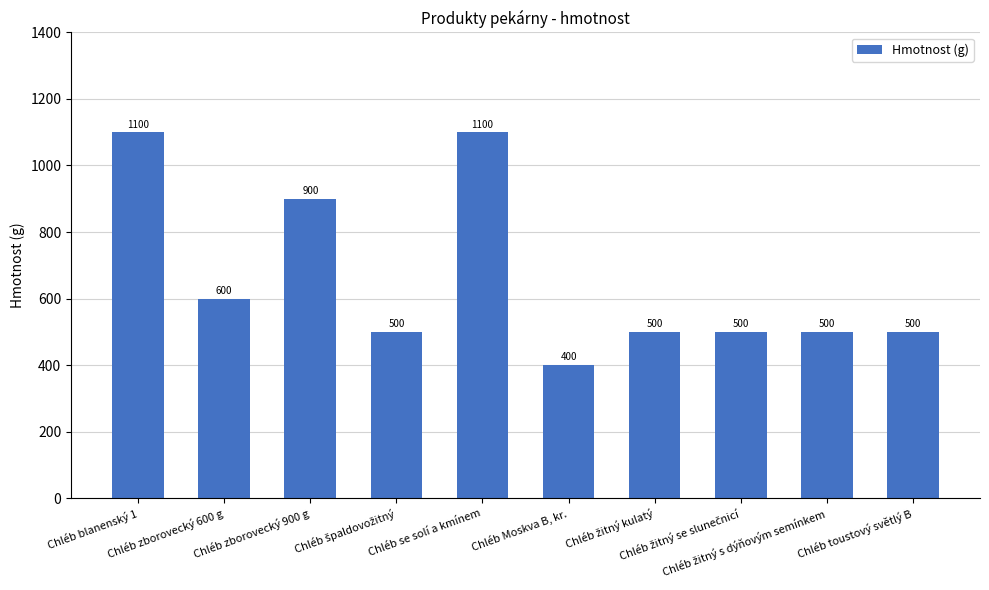

What is the difference between the values at Chléb blanenský 1 and Chléb toustový světlý B?

600